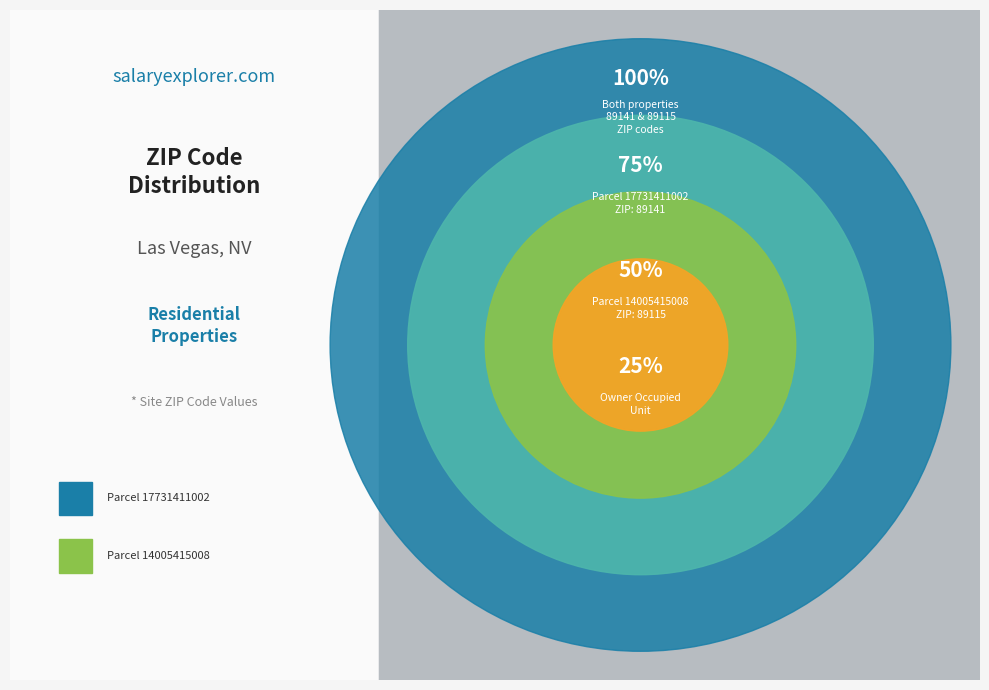

Is there a majority slice in this chart?

Yes